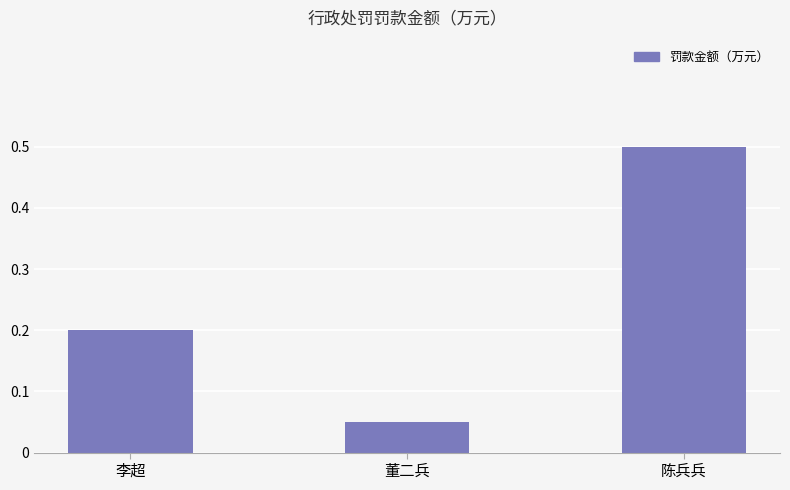

Between 陈兵兵 and 李超, which is larger?

陈兵兵